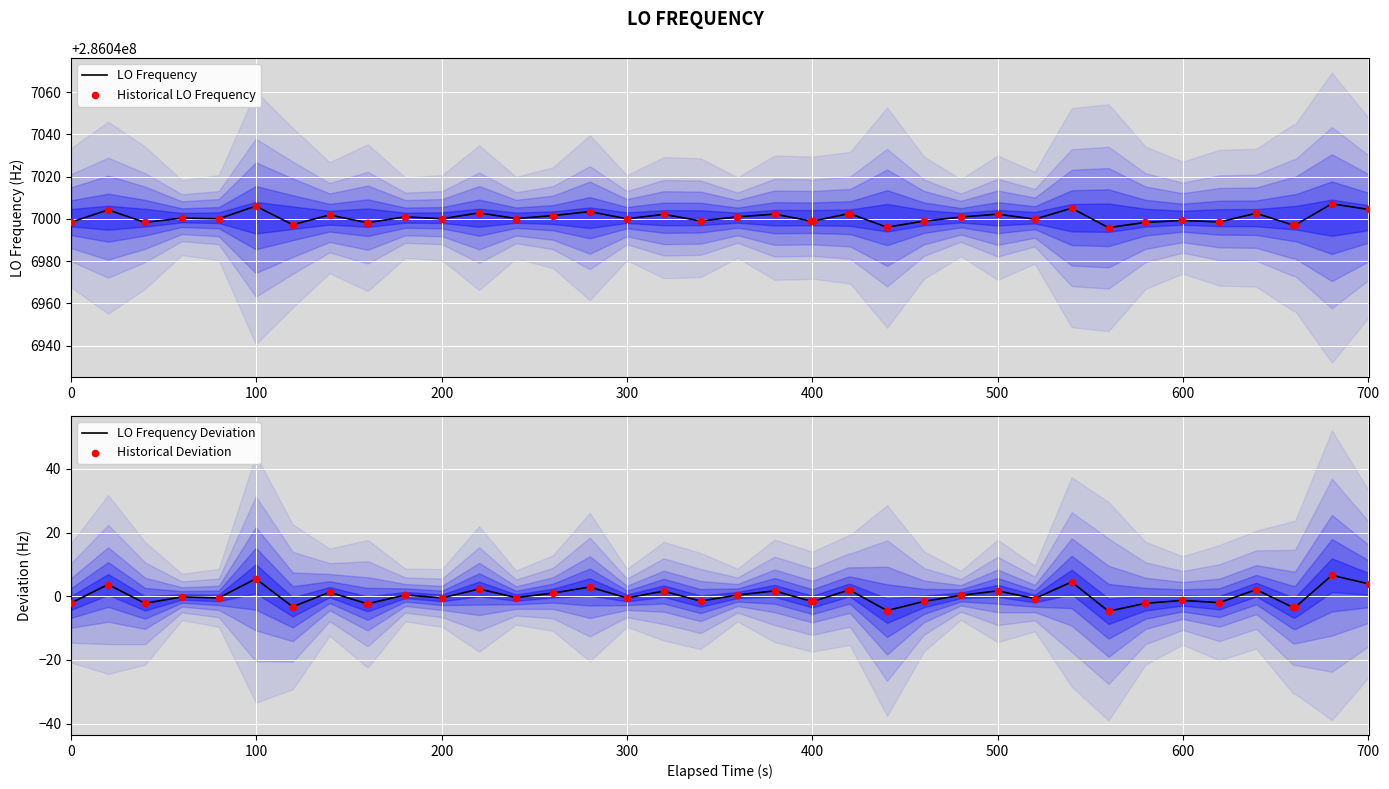

What is the highest value of the LO Frequency Deviation series?

6.6